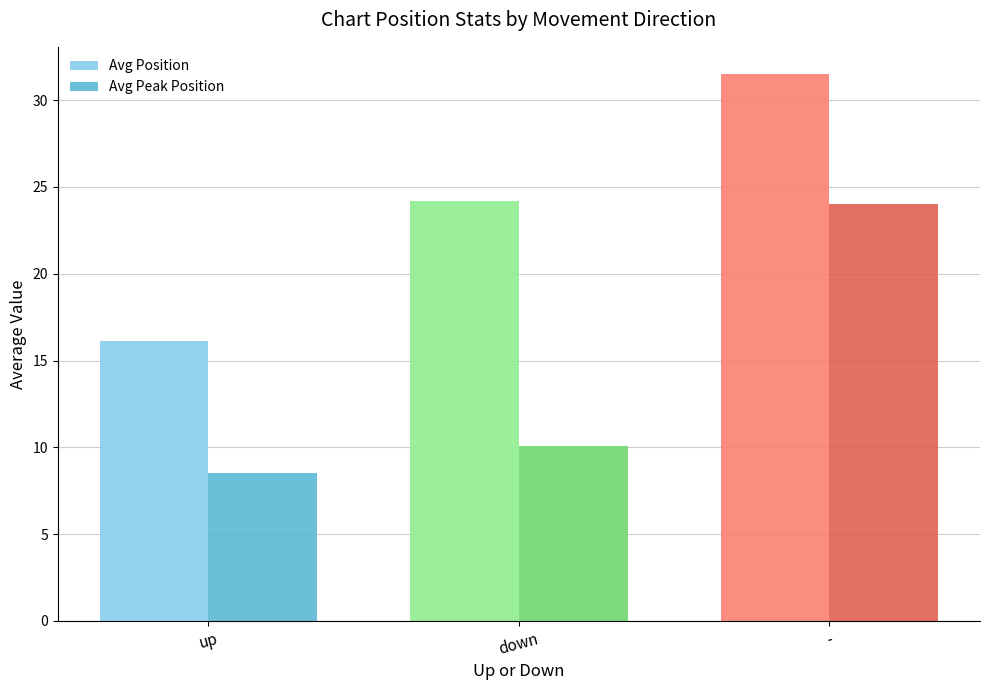

What is the sum of all Avg Position values?

71.8